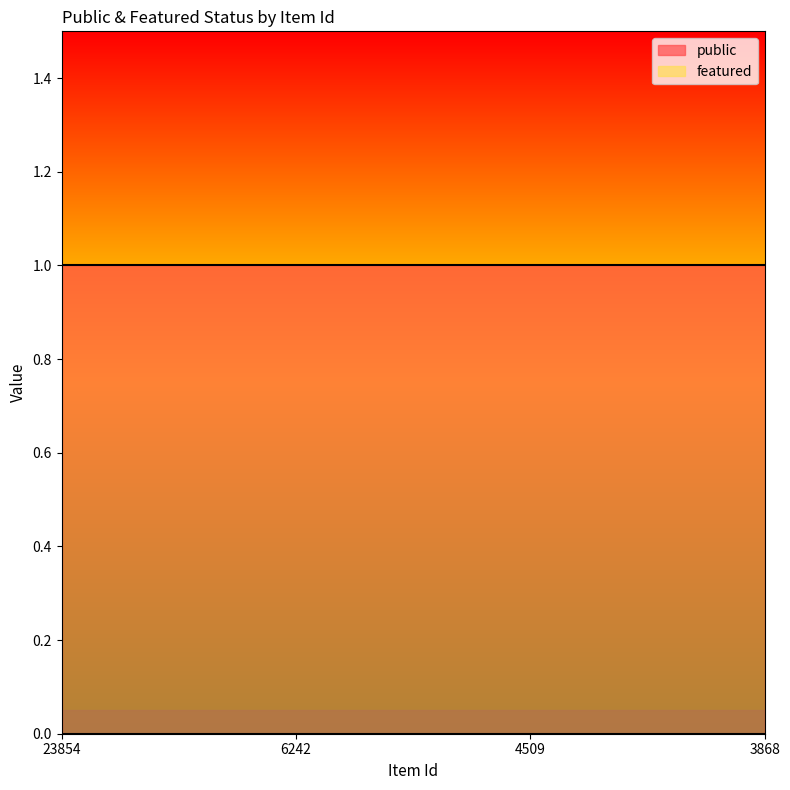

At which label does featured reach its minimum?

23854